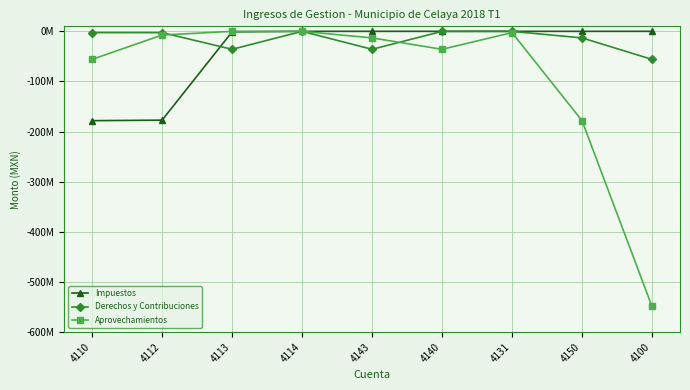

Between 4140 and 4100, which is larger?

4140